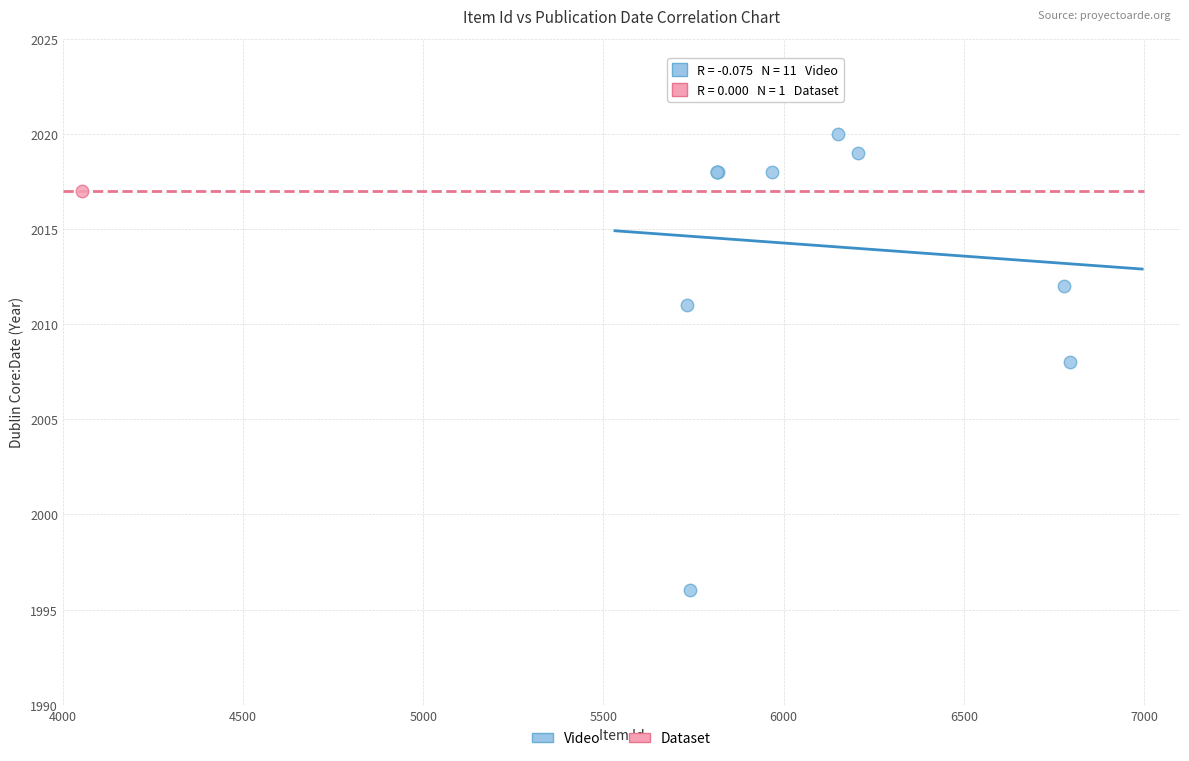

What are all the series names shown in the legend?

Video, Dataset